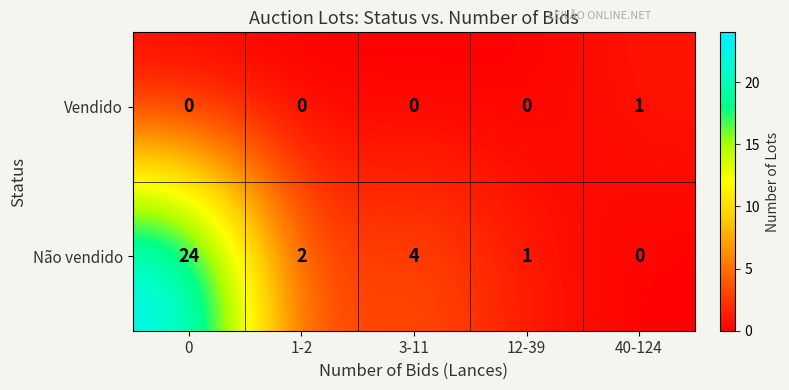

Reading left to right, transcribe all the data shown in this chart.

Vendido: 0=0	1-2=0	3-11=0	12-39=0	40-124=1
Não vendido: 0=24	1-2=2	3-11=4	12-39=1	40-124=0